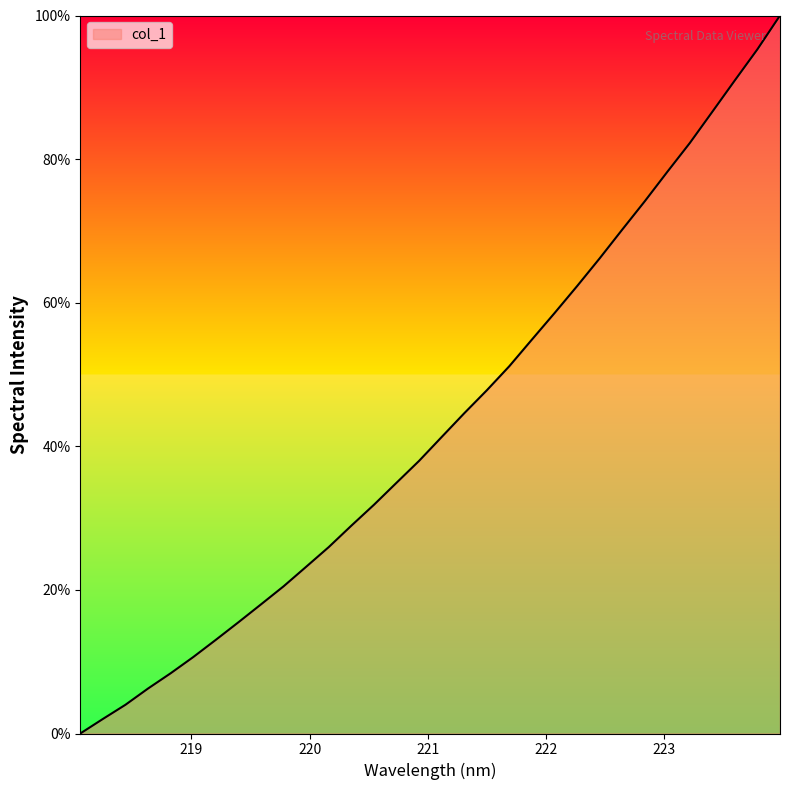

True or false: the data has more than 2 interior local peaks.

False